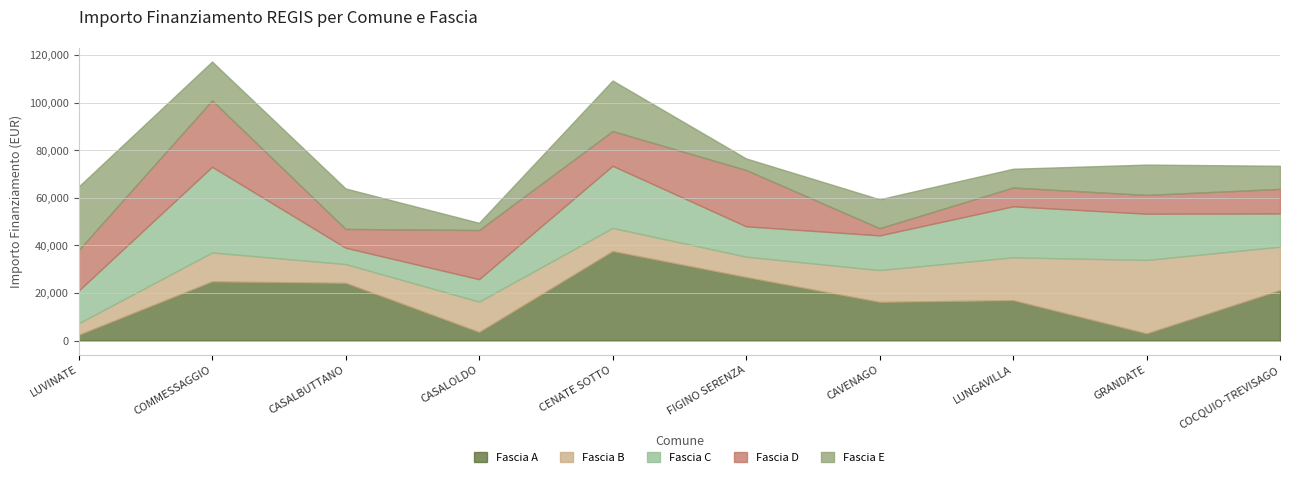

The Fascia C series shows 21425 at LUNGAVILLA. True or false?

True